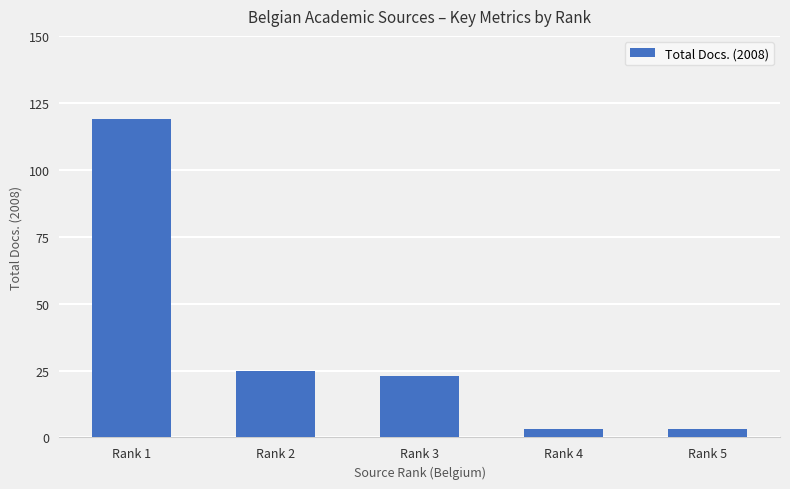

What is the minimum value shown in the chart?

3